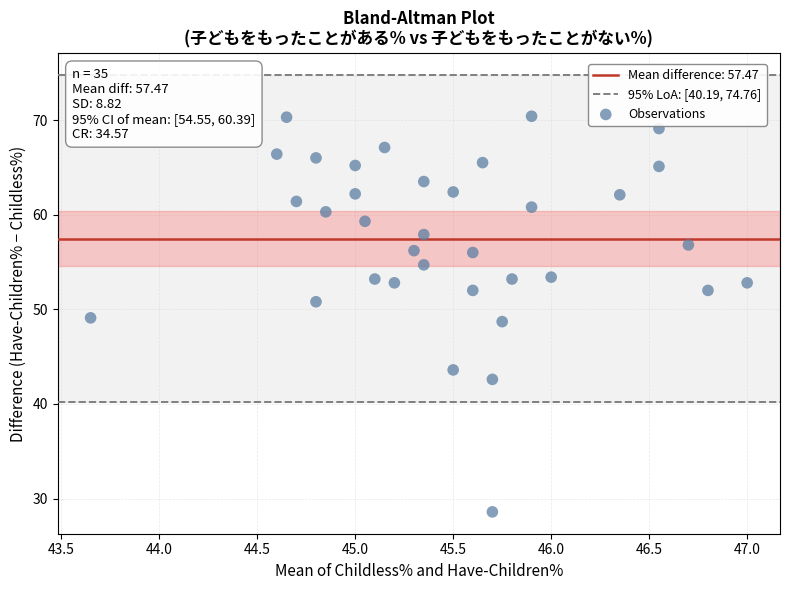

What is the range of Y values (max minus min)?

41.8